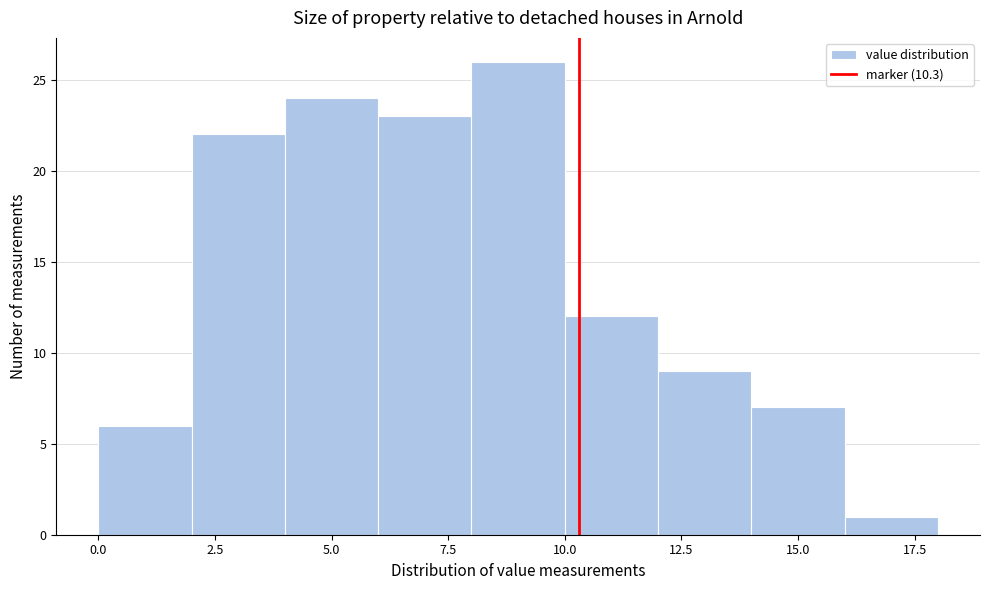

What is the height of the bar covering 2 to 4 on the x-axis? The values are not printed on the chart, so give them approximately, as read against the axis.

22